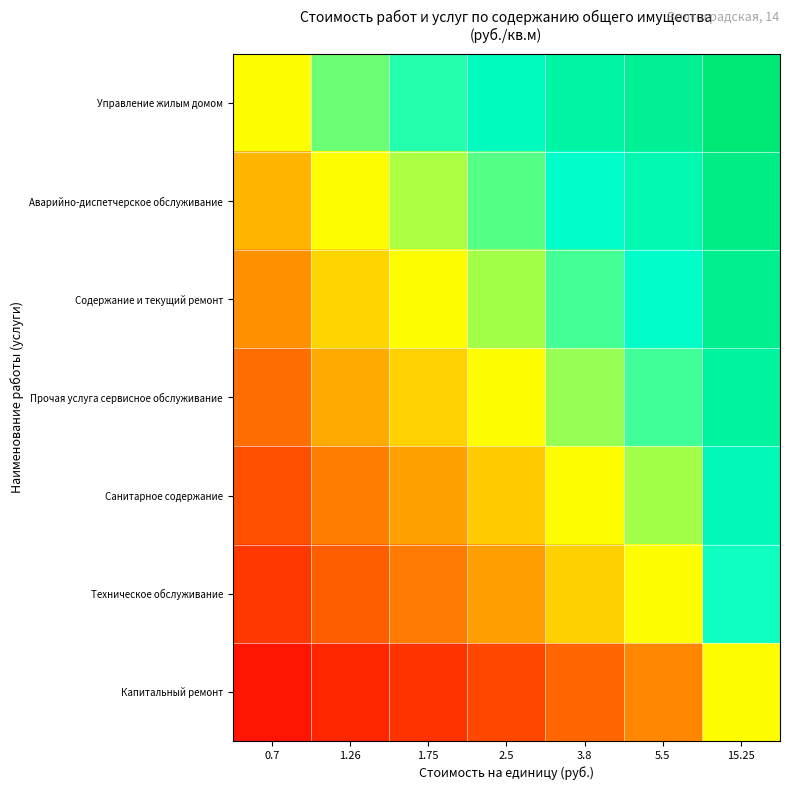

At which category does the chart reach its peak across all series?

15.25